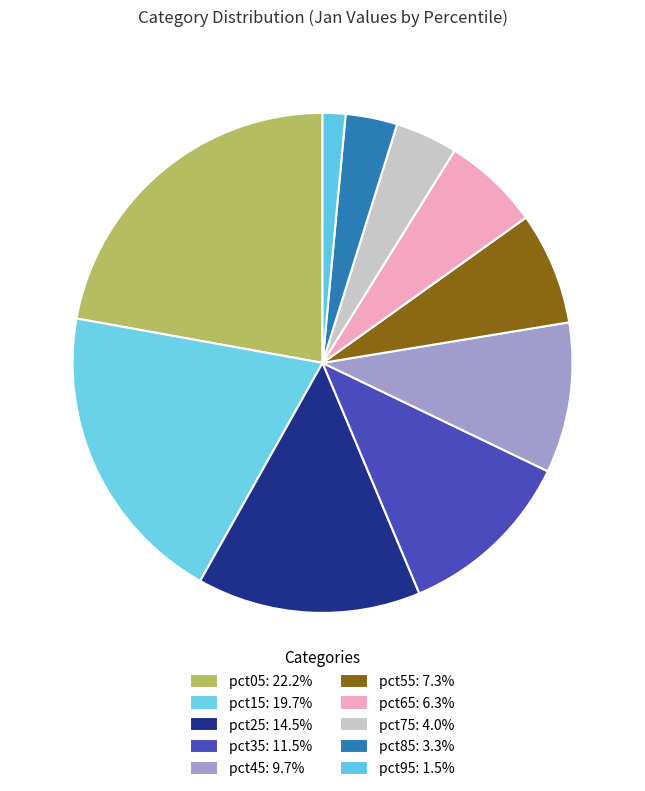

Is pct15 the majority of the pie?

No